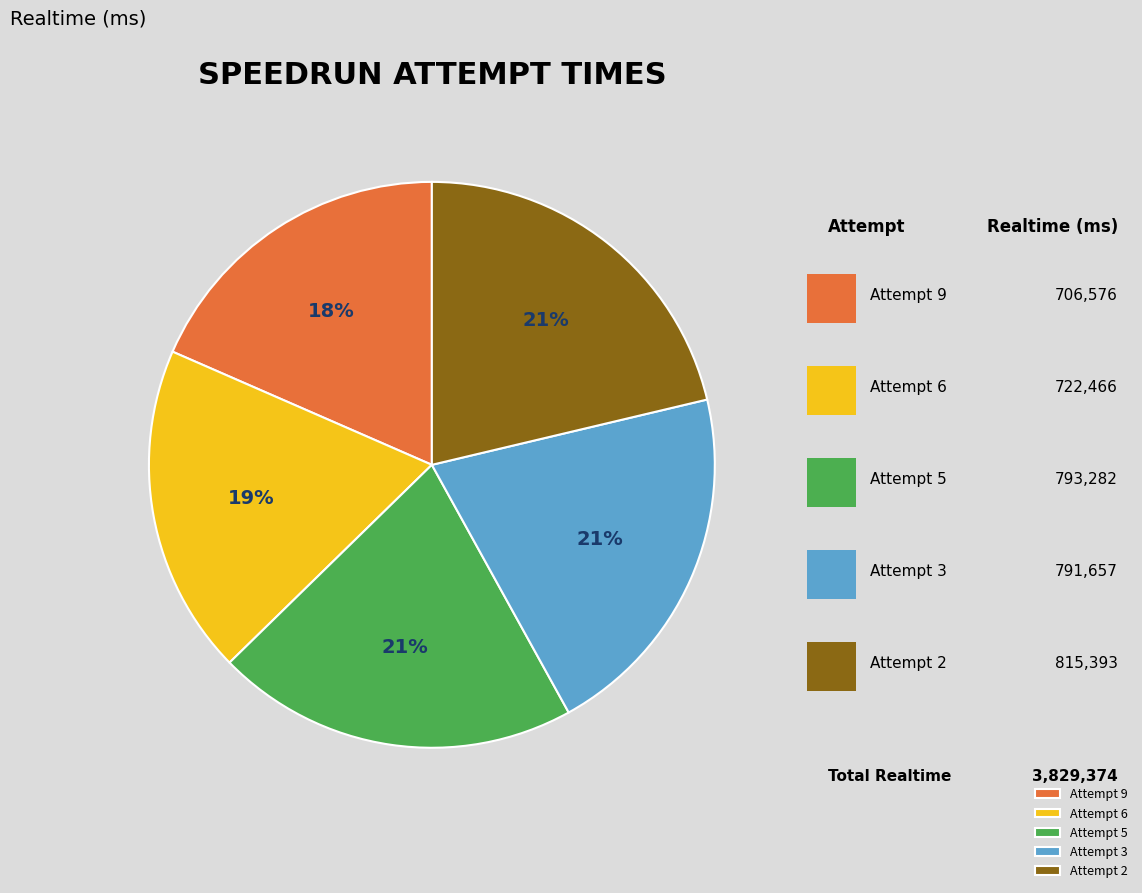

Is it true that Attempt 6 is 32% of the pie?

False